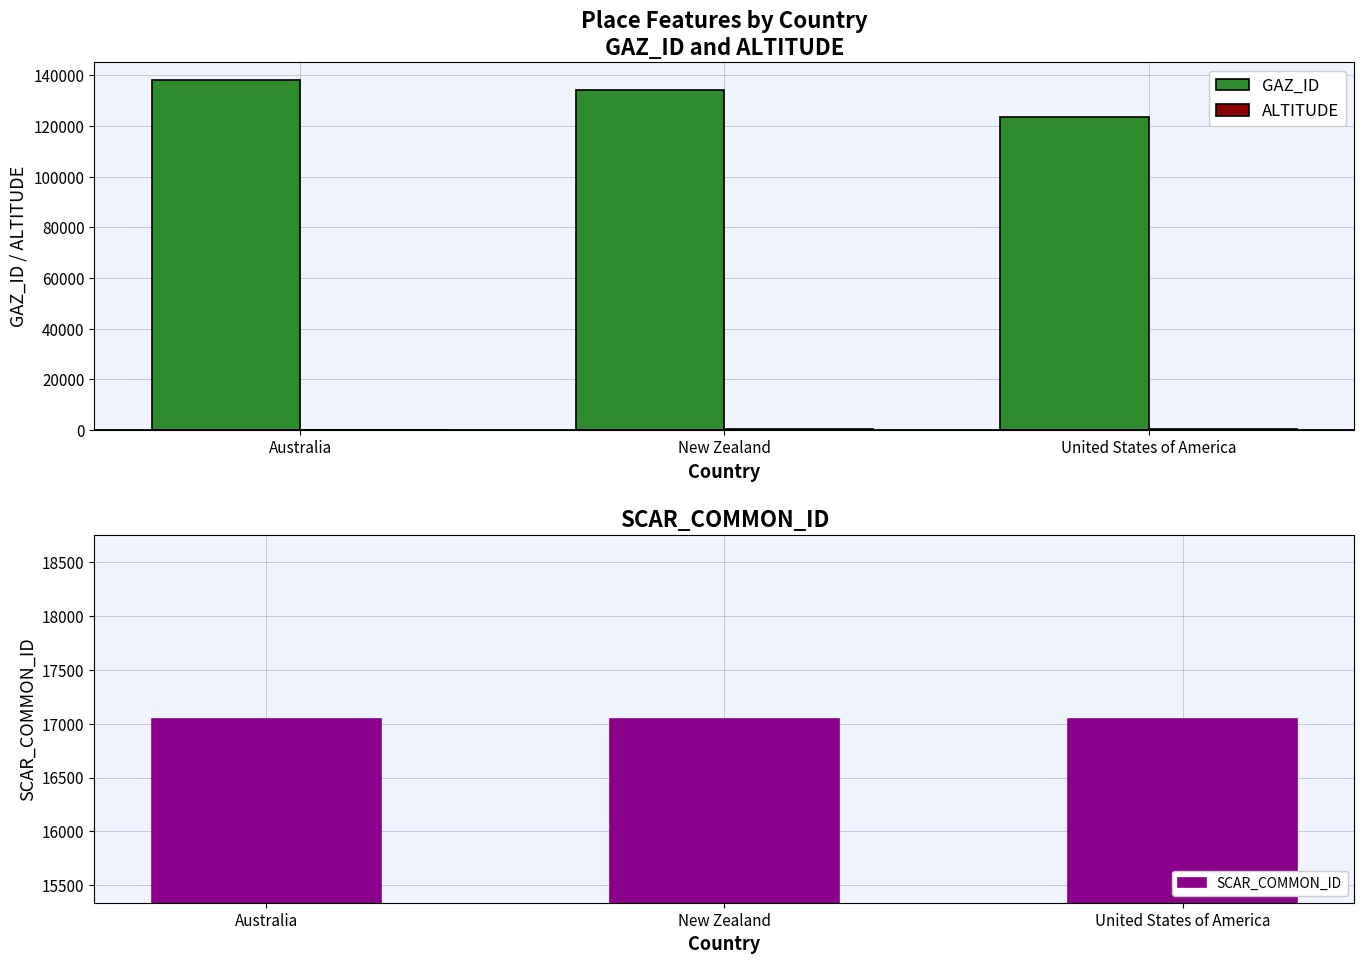

Which series has the largest total across all categories?

GAZ_ID